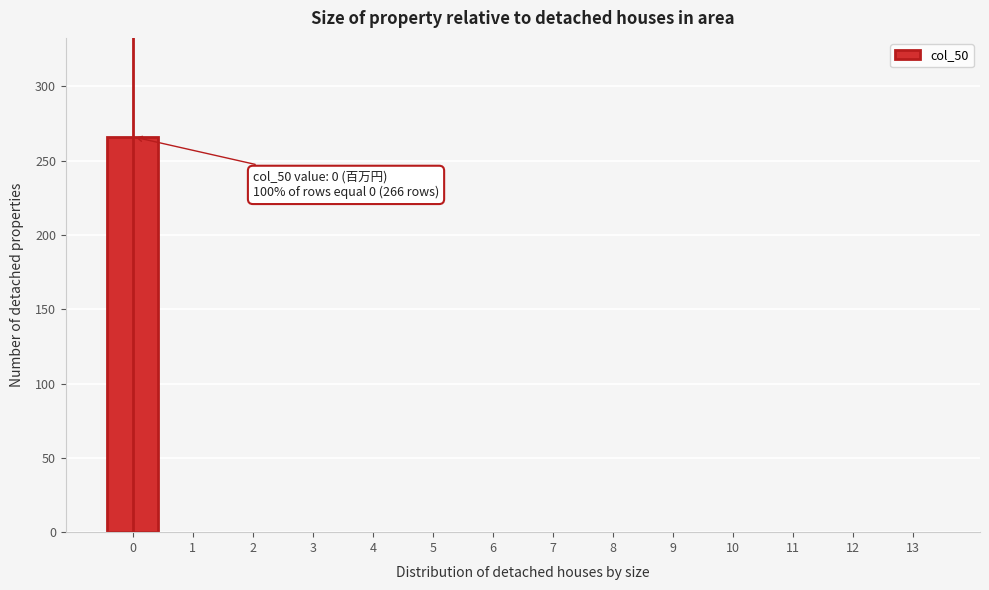

Reading left to right, what are all the values shown in this chart?

0=266	1=0	2=0	3=0	4=0	5=0	6=0	7=0	8=0	9=0	10=0	11=0	12=0	13=0